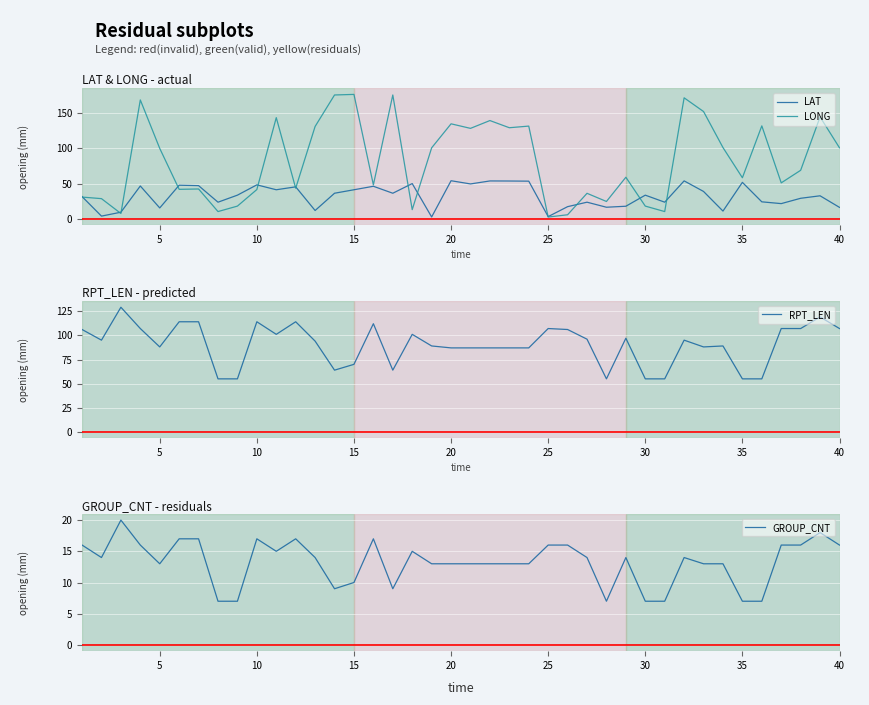

Count the number of data series in this chart.

4